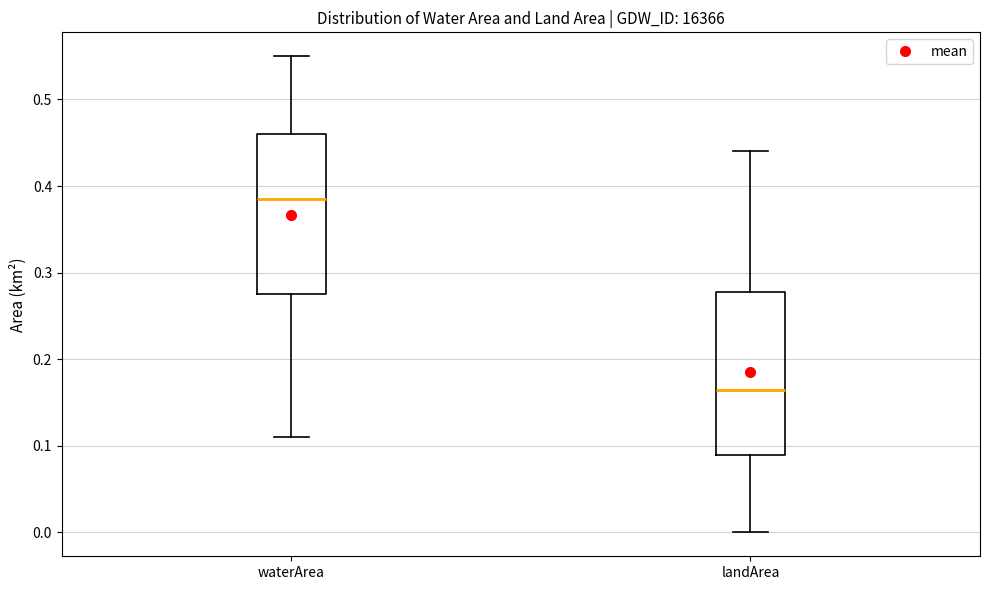

Where does the lower whisker of the box for landArea end on the y-axis? The values are not printed on the chart, so give them approximately, as read against the axis.

0.00